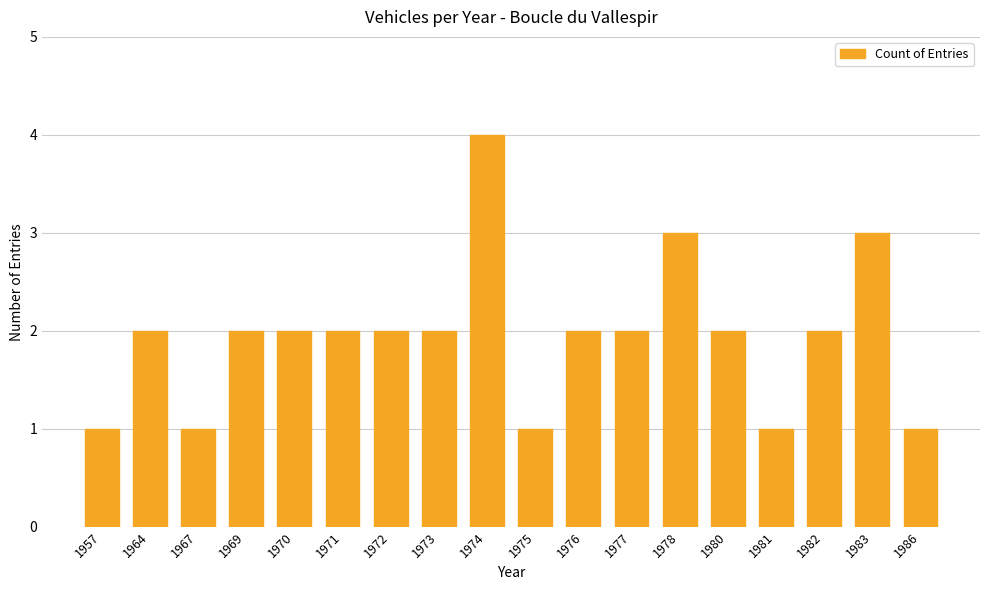

What is the maximum value shown in the chart?

4